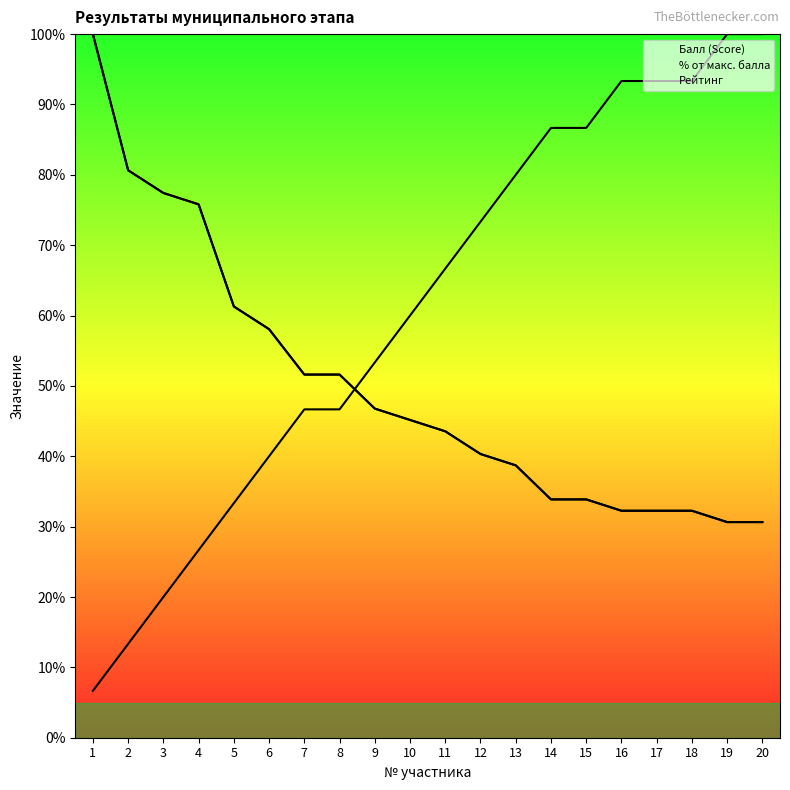

After their last crossing, which series has the higher values: Рейтинг or % от макс. балла?

Рейтинг